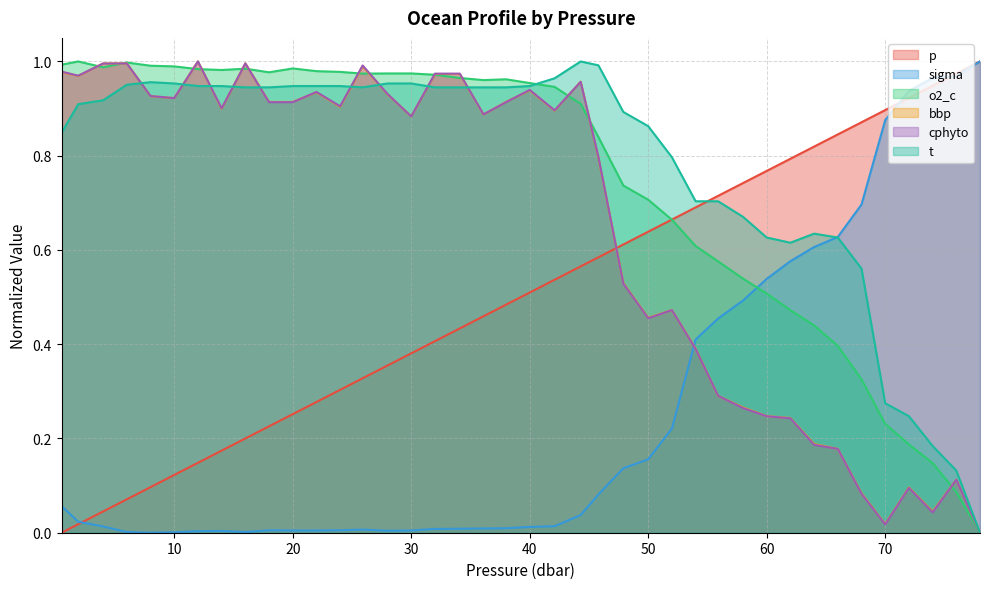

What is the difference between the highest and lowest values at 78.0?

1.0